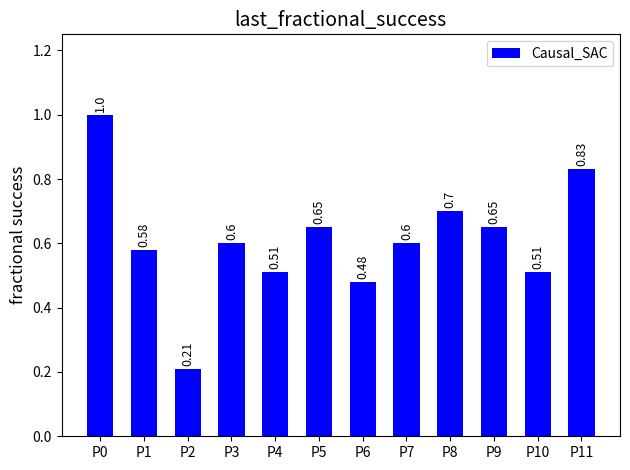

What is the average value?

0.6